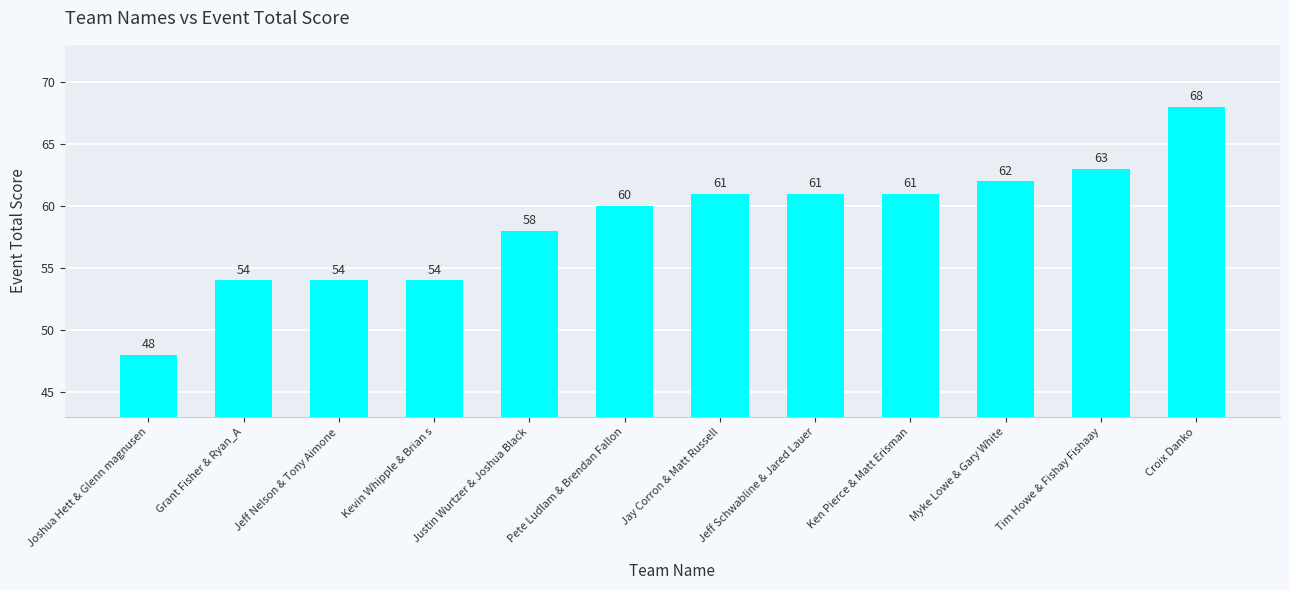

What is the greatest value displayed?

68